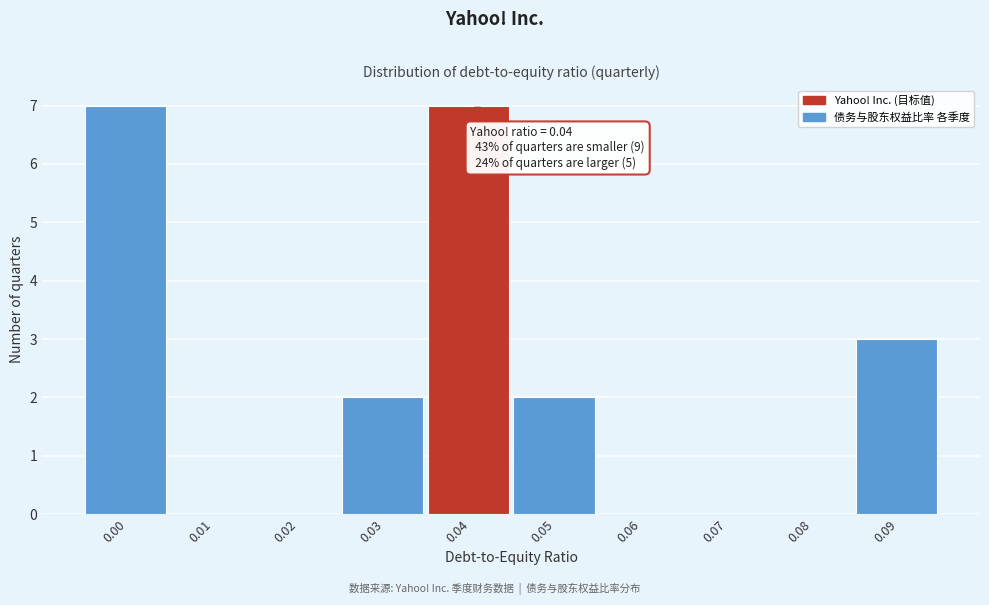

Reading left to right, what are all the values shown in this chart?

0.00=7	0.01=0	0.02=0	0.03=2	0.04=7	0.05=2	0.06=0	0.07=0	0.08=0	0.09=3